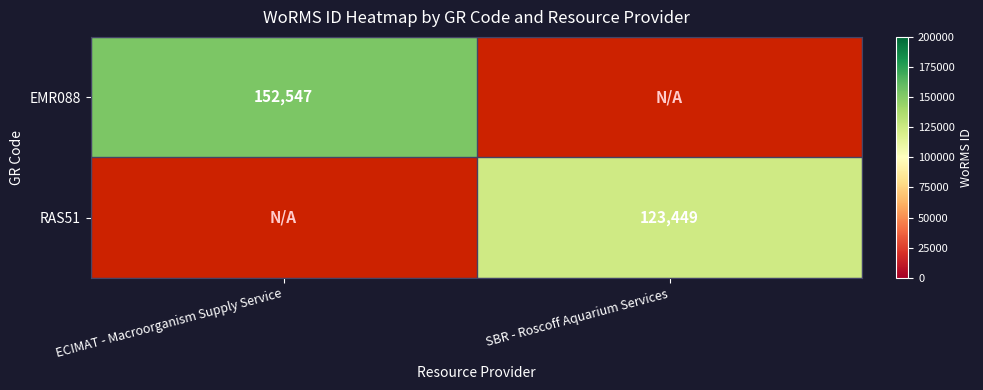

The value of RAS51 at SBR - Roscoff Aquarium Services is 188268. True or false?

False